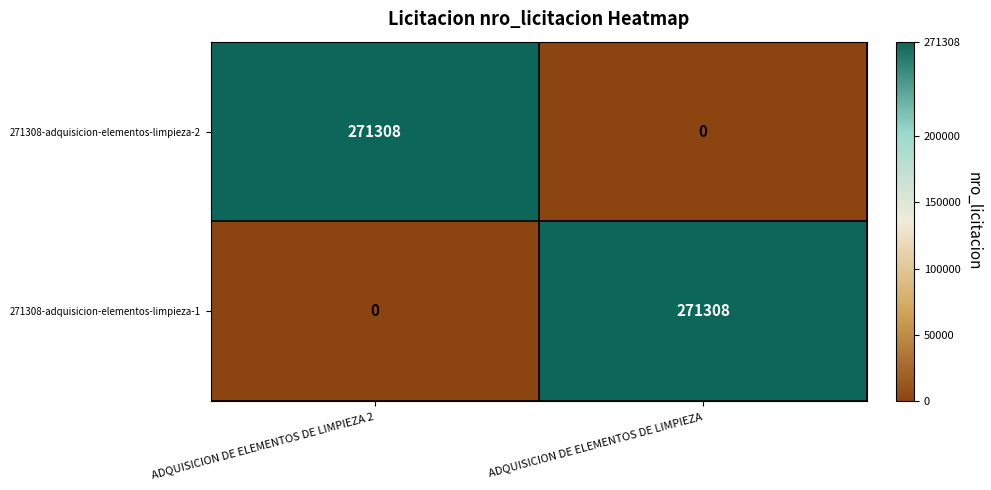

True or false: 271308-adquisicion-elementos-limpieza-2 has a value of 444763 at ADQUISICION DE ELEMENTOS DE LIMPIEZA 2.

False